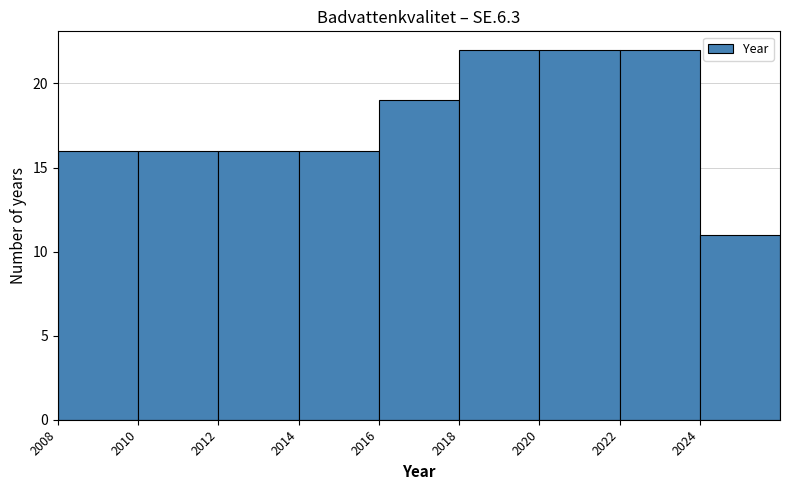

Reading left to right, list every bar in this chart as the range it spans on the x-axis followed by its height. The values are not printed on the chart, so give them approximately, as read against the axis.

2008 to 2010: 16
2010 to 2012: 16
2012 to 2014: 16
2014 to 2016: 16
2016 to 2018: 19
2018 to 2020: 22
2020 to 2022: 22
2022 to 2024: 22
2024 to 2026: 11